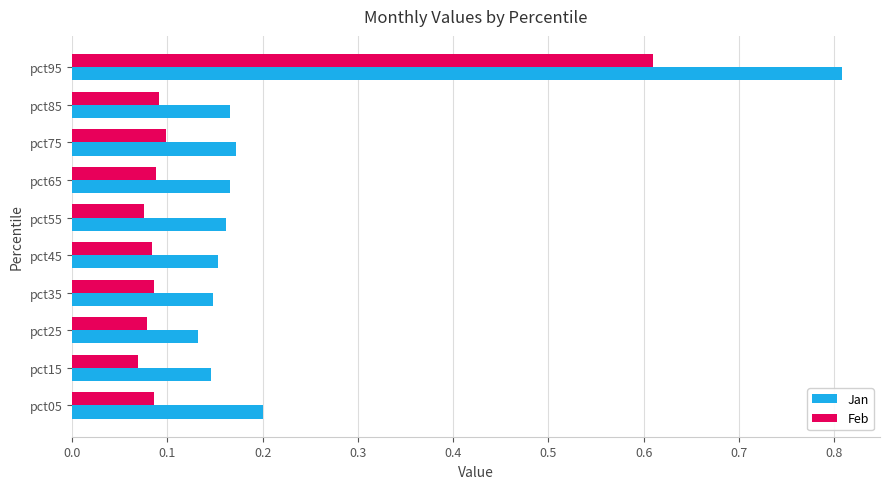

At which category is the sum across all series the highest?

pct95